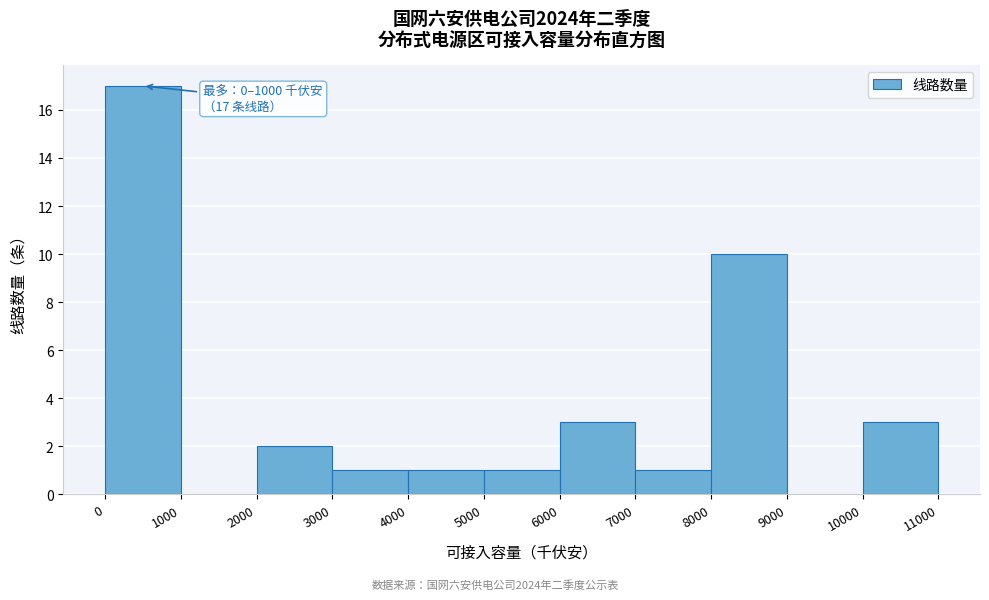

Which range on the x-axis has the tallest bar?

0 to 1000